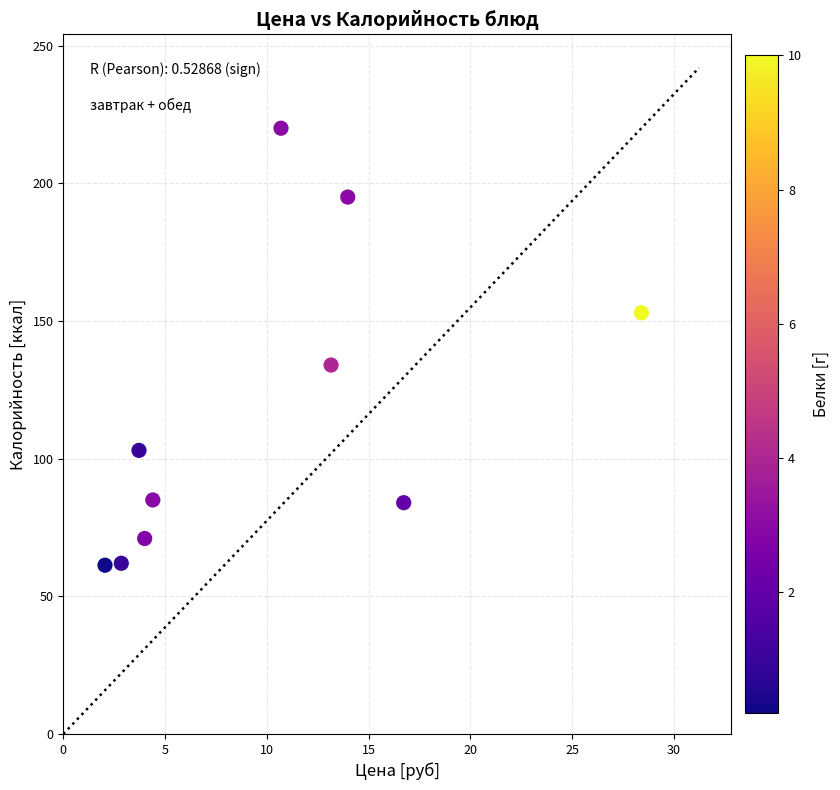

What is the range of Y values (max minus min)?

158.7